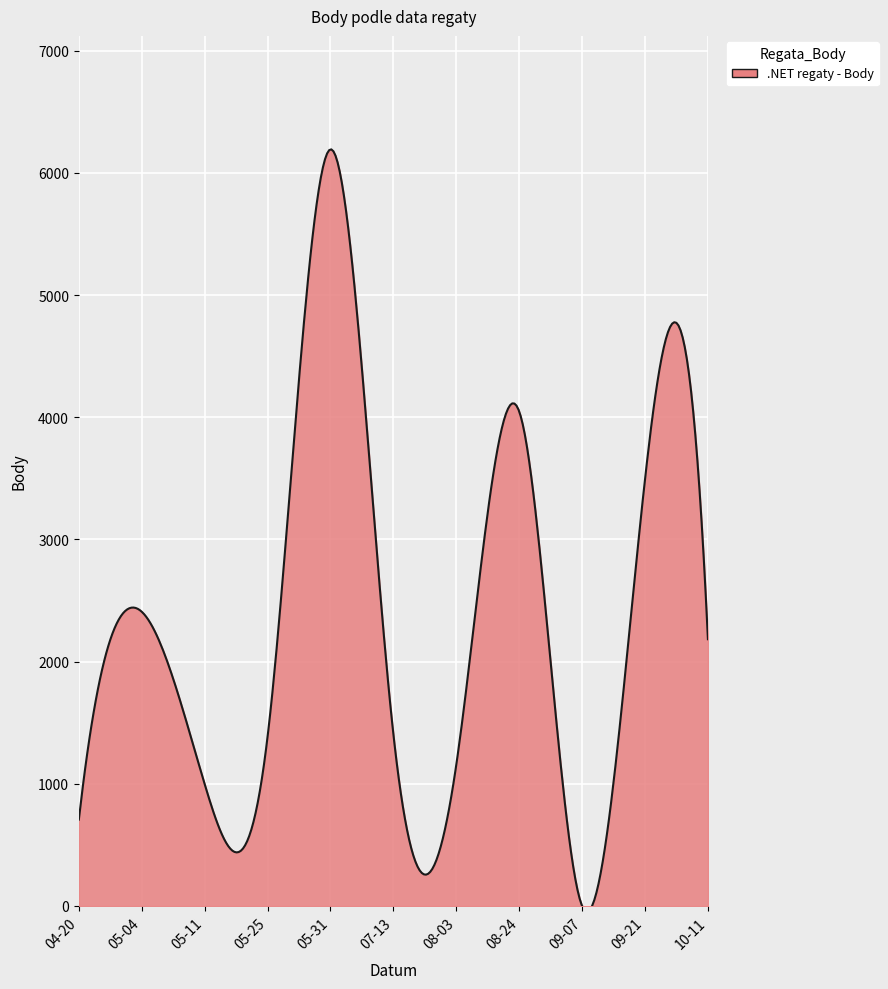

Does the chart have visible grid lines?

Yes